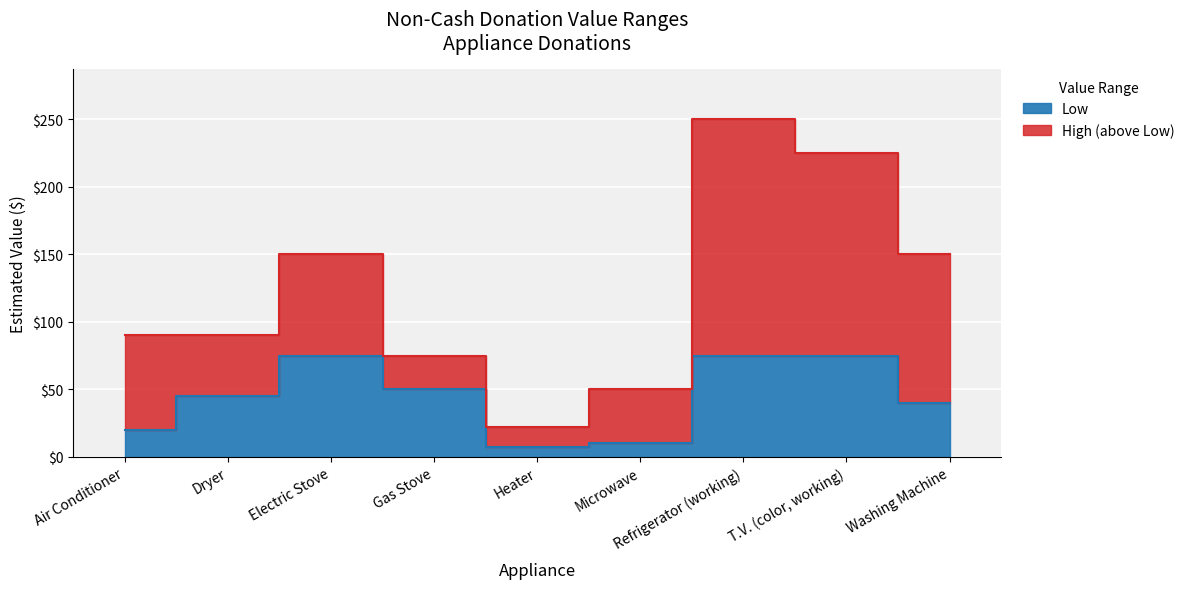

True or false: Low and High cross at least once.

False